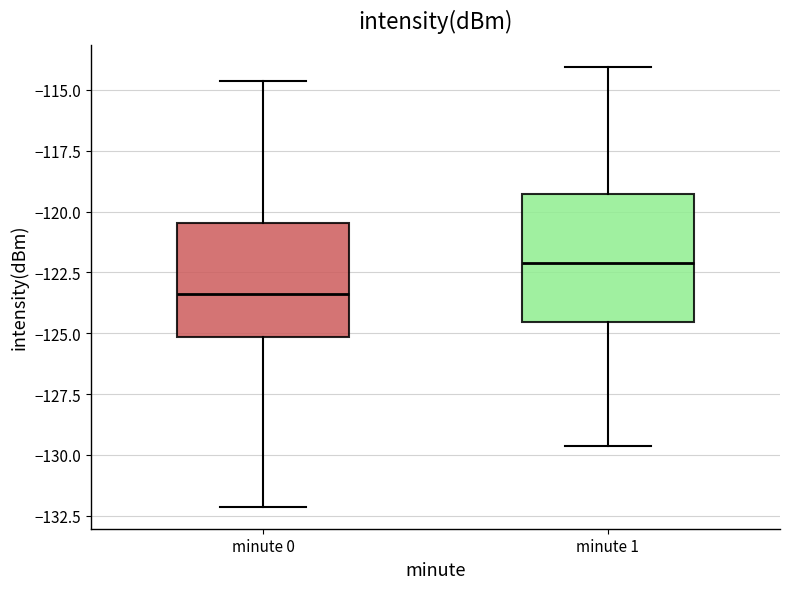

Reading left to right, transcribe this box plot: for each box, give where its median line is, the range the box spans, and where its two whiskers end, as read against the y-axis. The values are not printed on the chart, so give them approximately, as read against the axis.

minute 0: median -123.5, box -125.0 to -120.5, whiskers -132.0 to -114.5
minute 1: median -122.0, box -124.5 to -119.5, whiskers -129.5 to -114.0